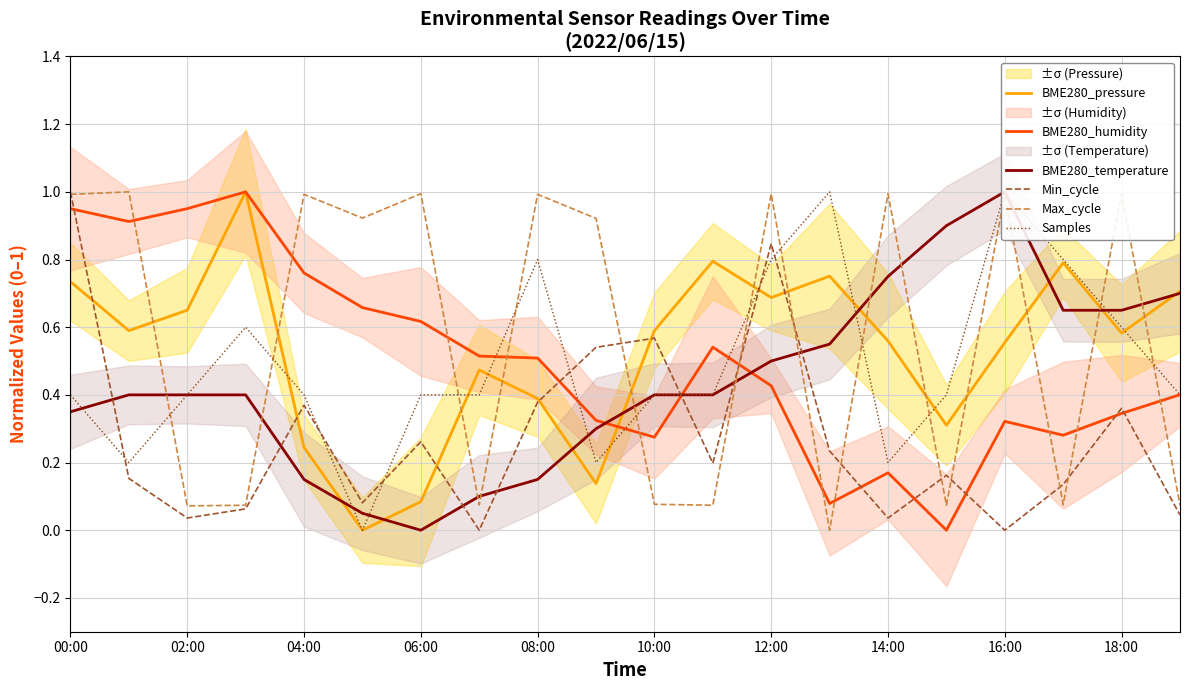

The BME280_pressure series shows 0.2 at 12:00. True or false?

False